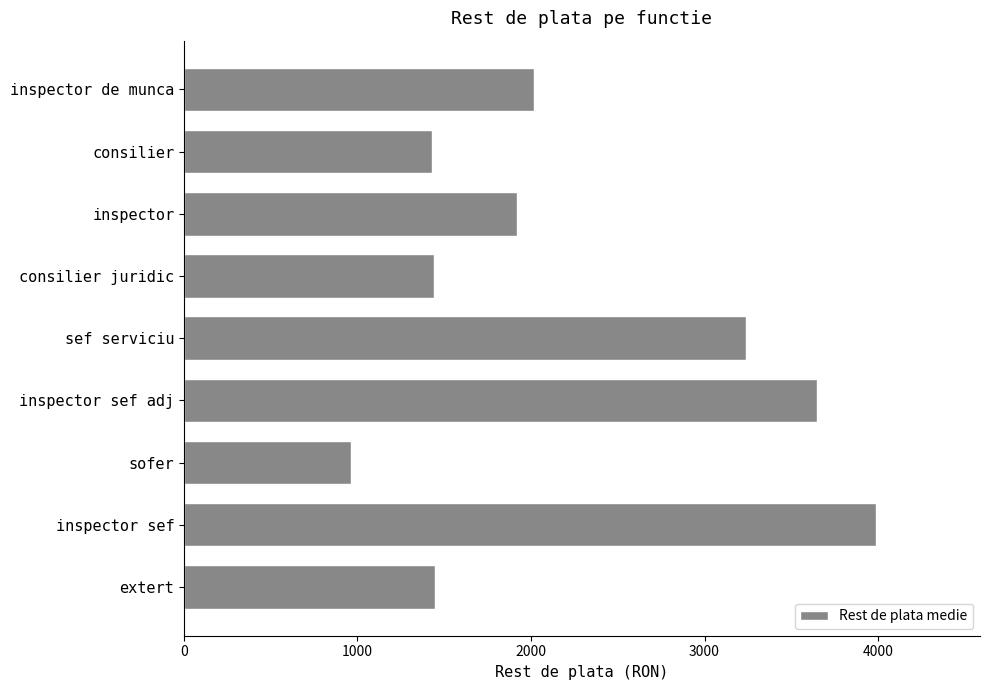

What is the sum of the values at inspector sef adj and inspector sef?

7635